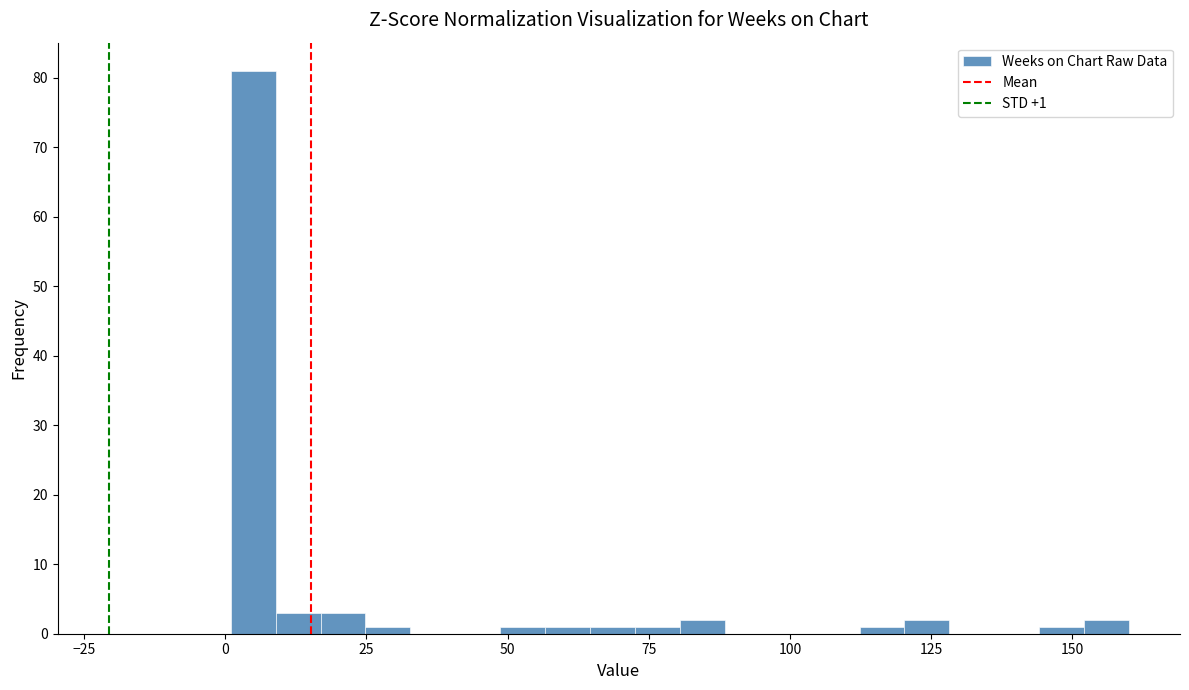

Read against the x-axis, roughly where is the centre of the tallest bar?

5